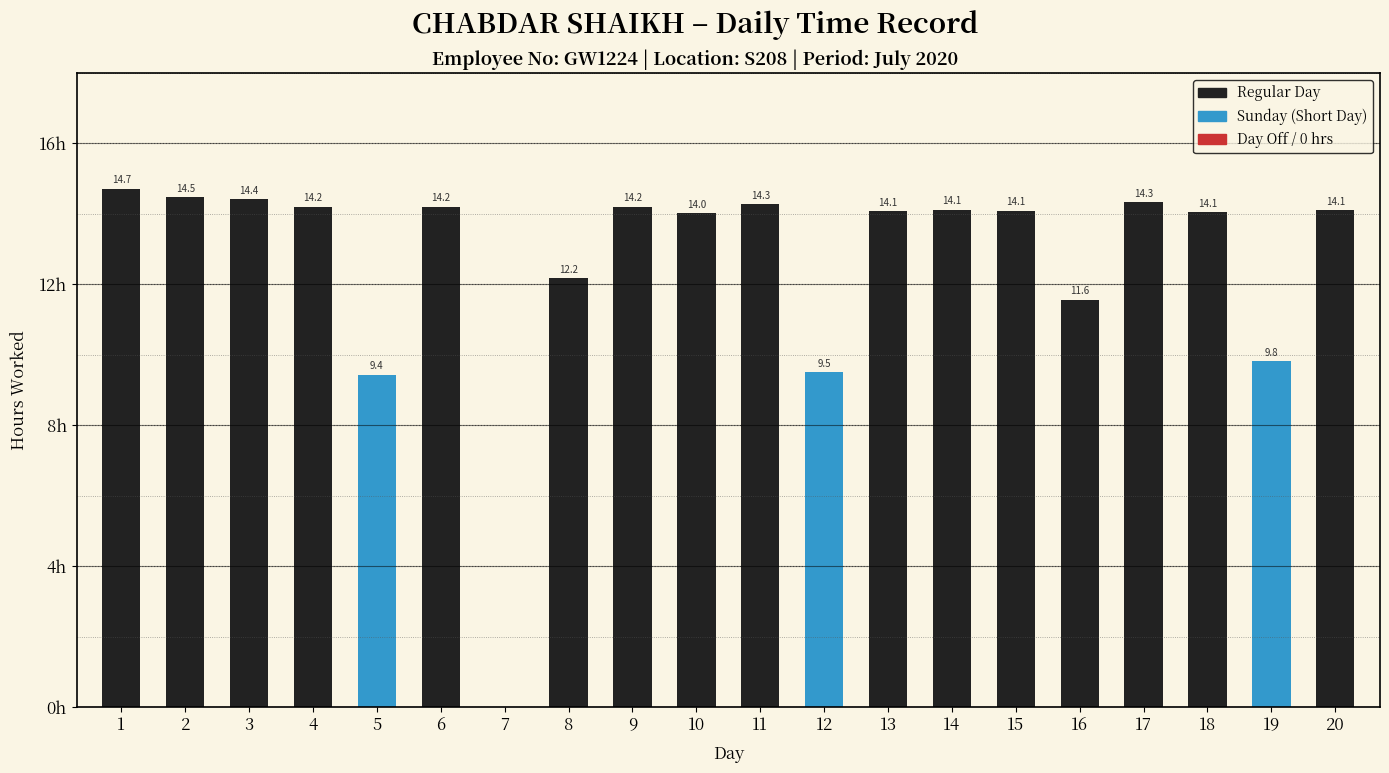

What is the difference between the maximum and minimum values?

14.7